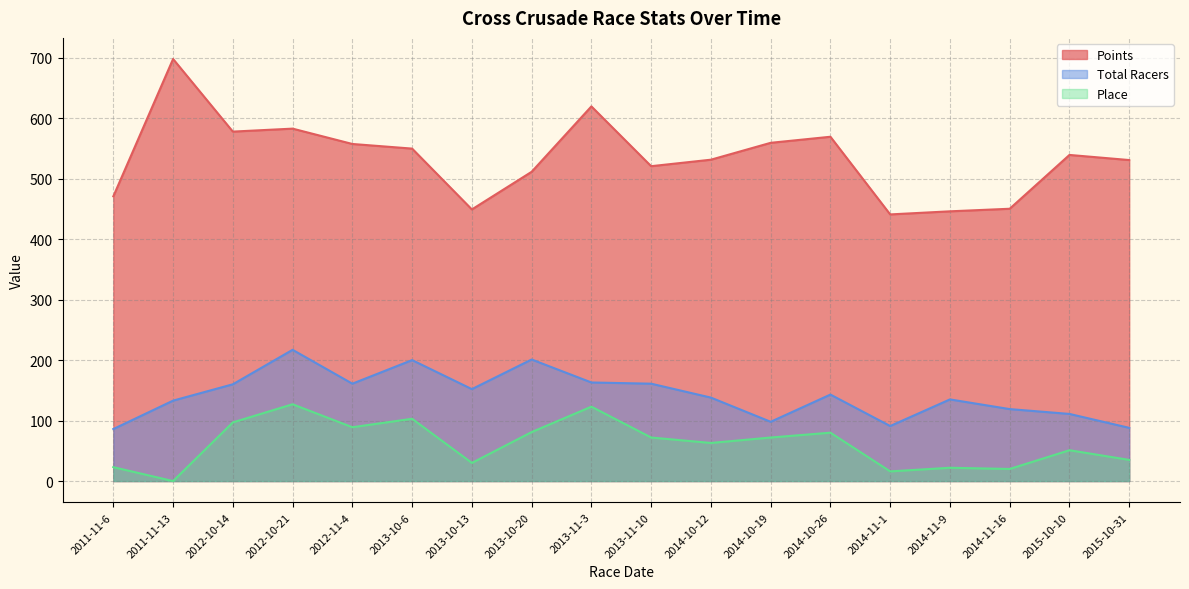

At 2012-10-14, list the series in order from largest to smallest.

Points, Total Racers, Place